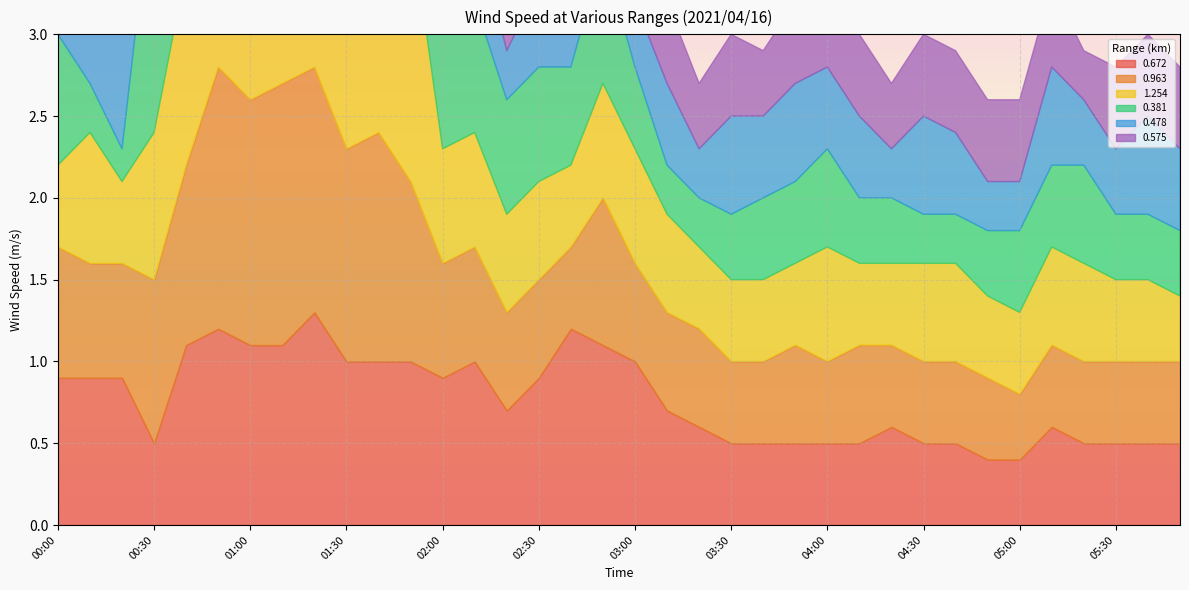

At which label is 0.381 closest to 0?

00:20